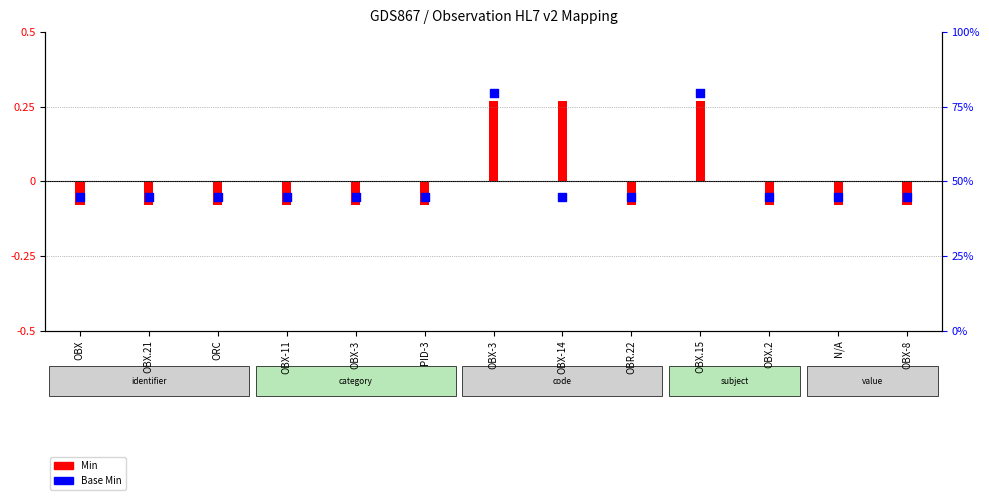

Between OBX-3 and OBX.21, which is larger?

OBX-3